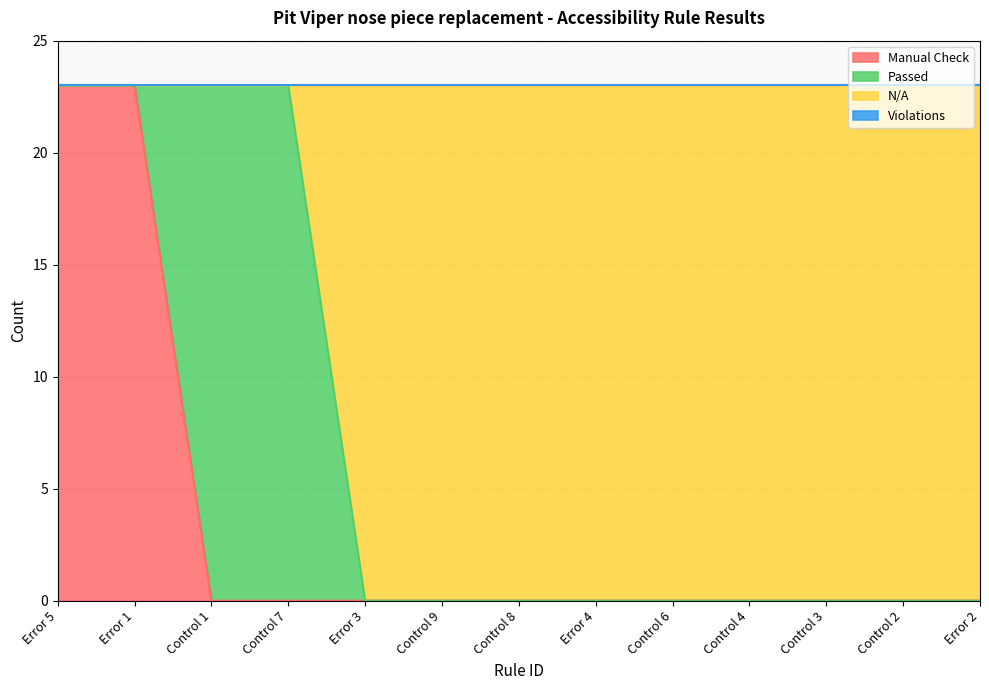

True or false: Manual Check has a value of 0 at Control 7.

True